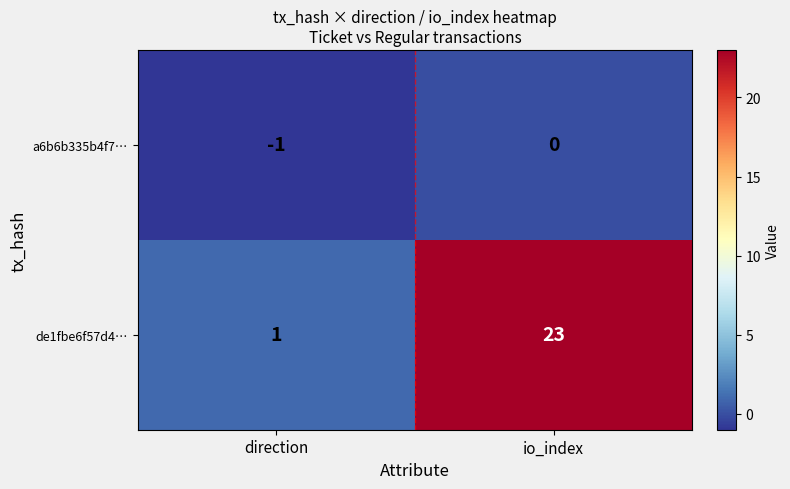

Rank the series by their maximum value, from highest to lowest.

de1fbe6f57d4…, a6b6b335b4f7…